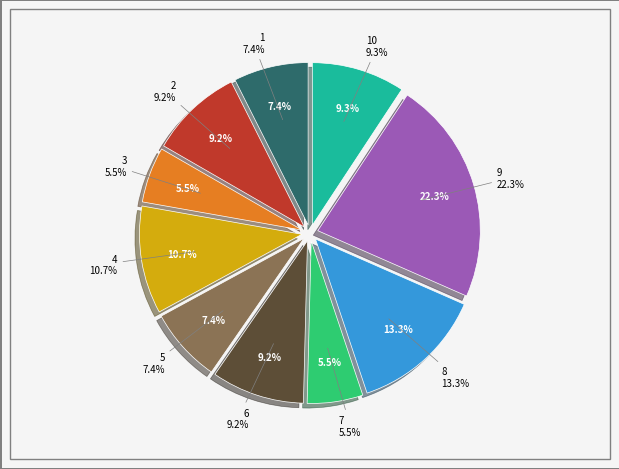

The 2 slice represents 1% of the pie. True or false?

False